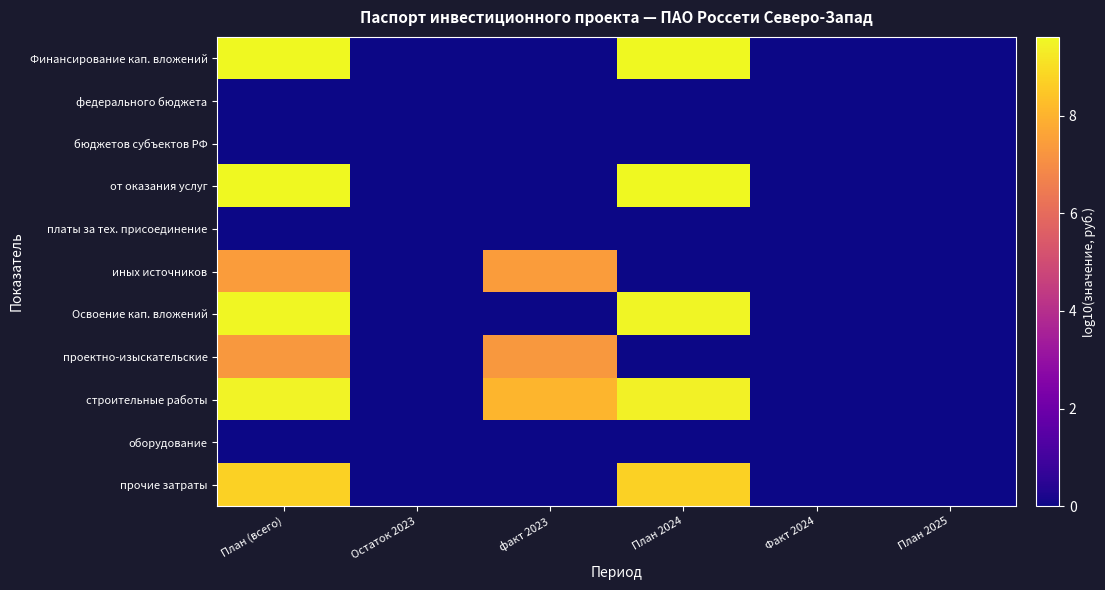

Between План 2025 and факт 2023, which is larger?

План 2025